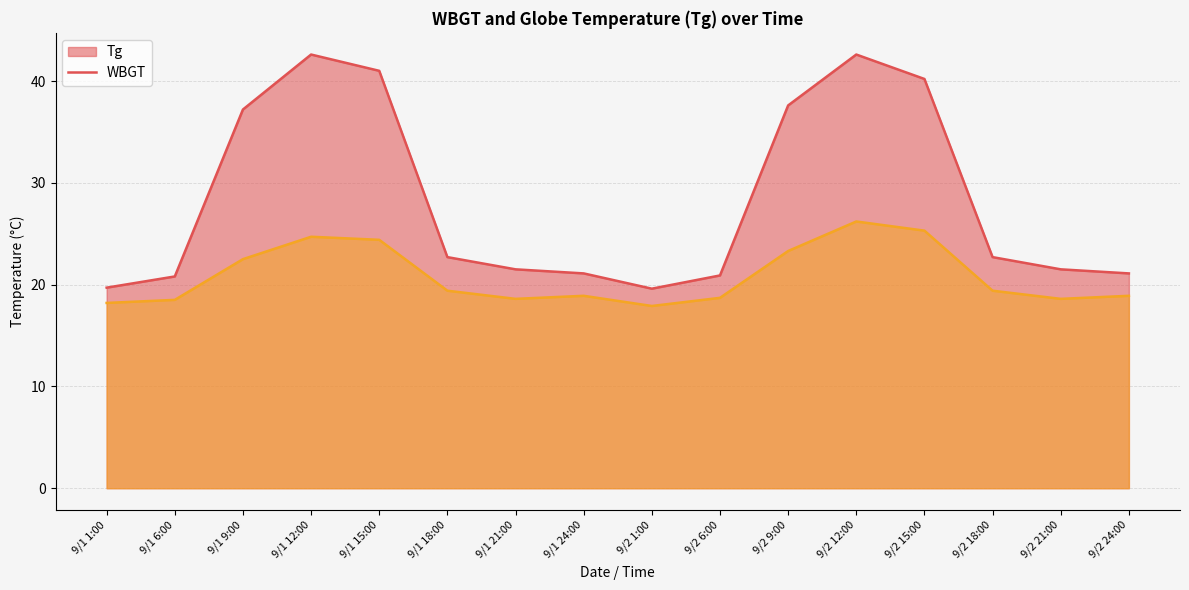

True or false: WBGT and Tg cross at least once.

False